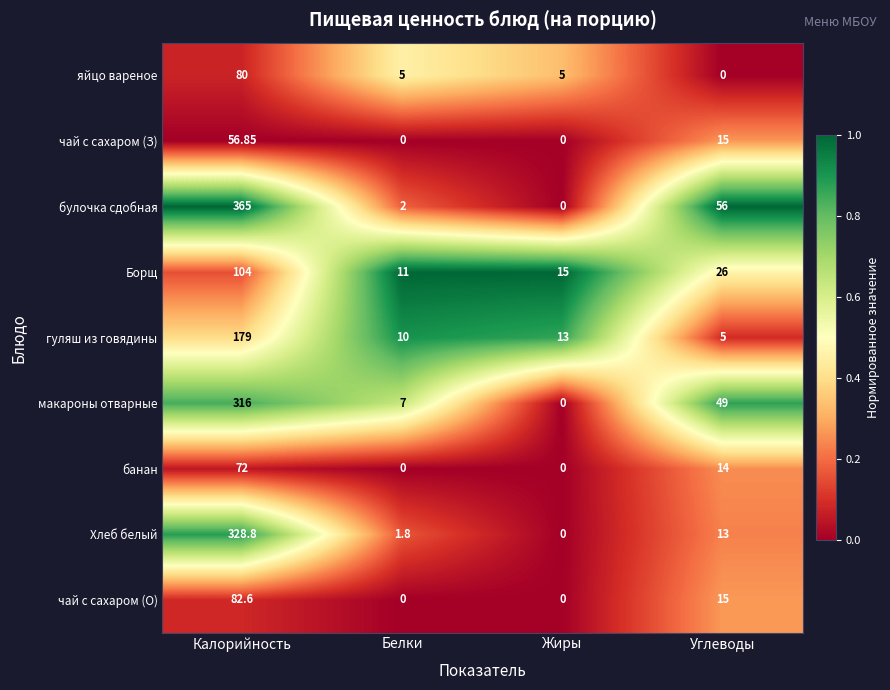

Which series has the largest total across all categories?

булочка сдобная